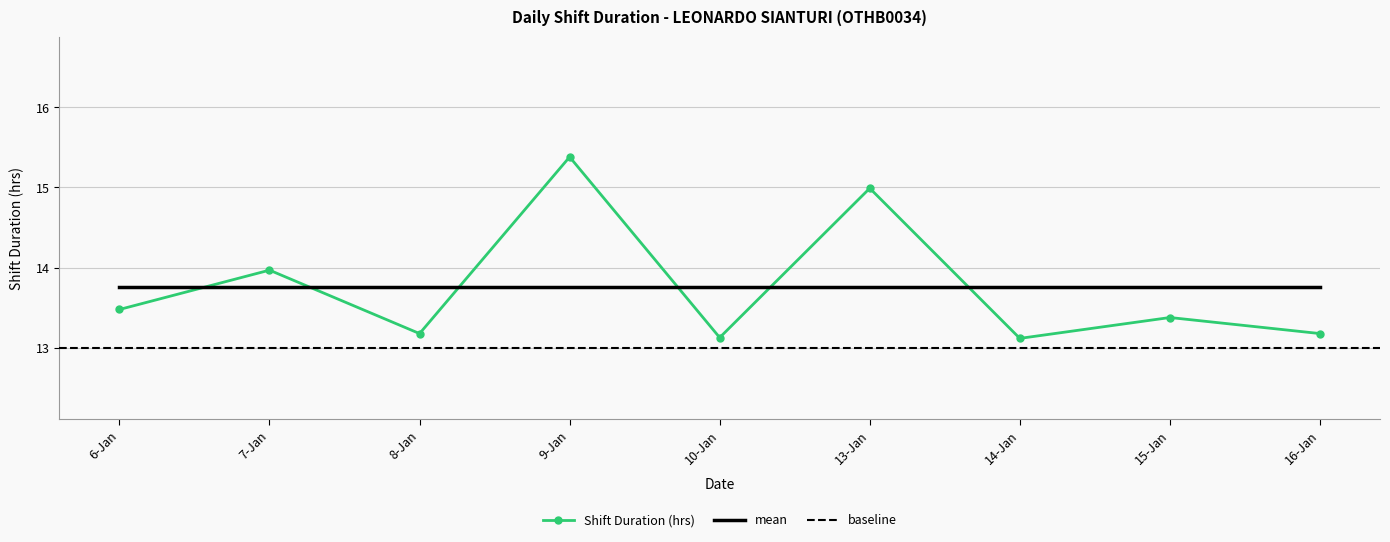

True or false: Shift Duration (hrs) has a value of 20.2 at 16-Jan.

False